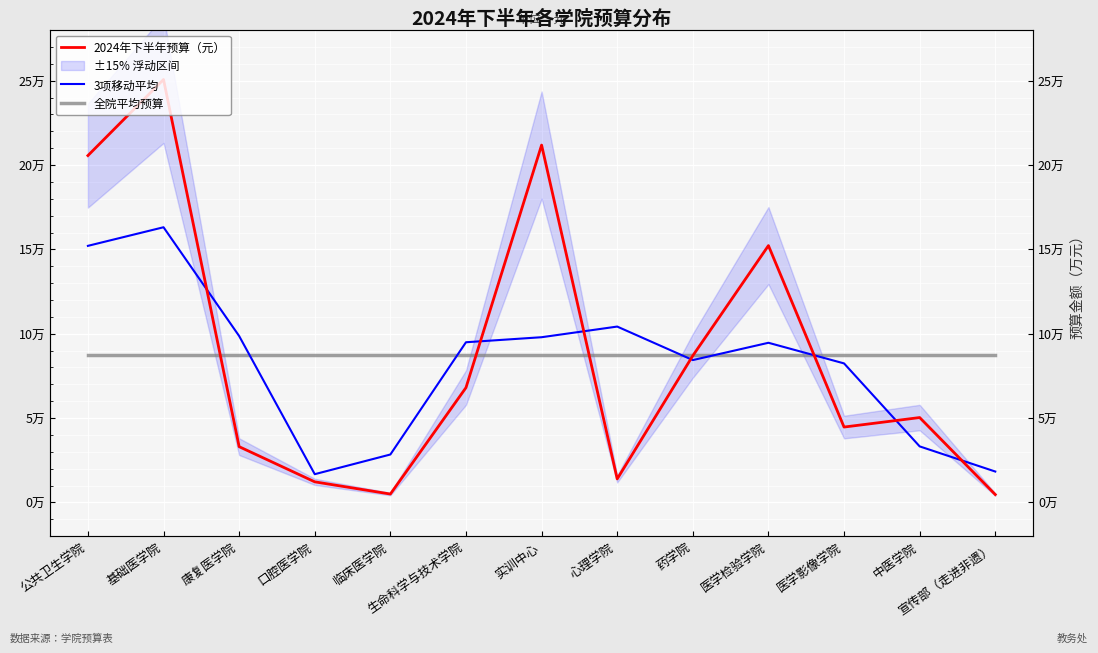

The 全院平均预算 series shows 87644.5 at 医学检验学院. True or false?

True